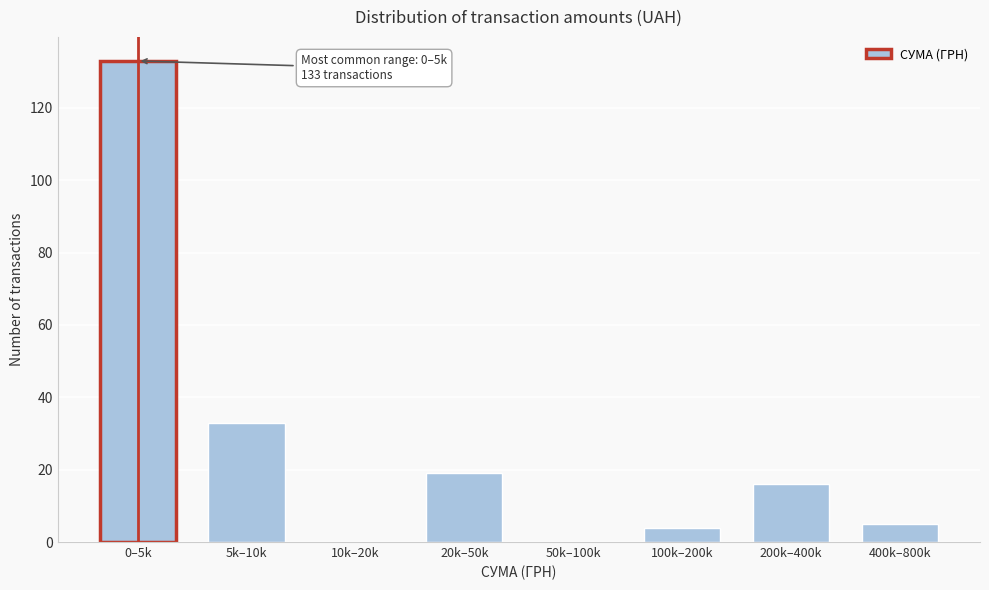

Reading left to right, extract all data points from this chart.

0–5k=133	5k–10k=33	10k–20k=0	20k–50k=19	50k–100k=0	100k–200k=4	200k–400k=16	400k–800k=5